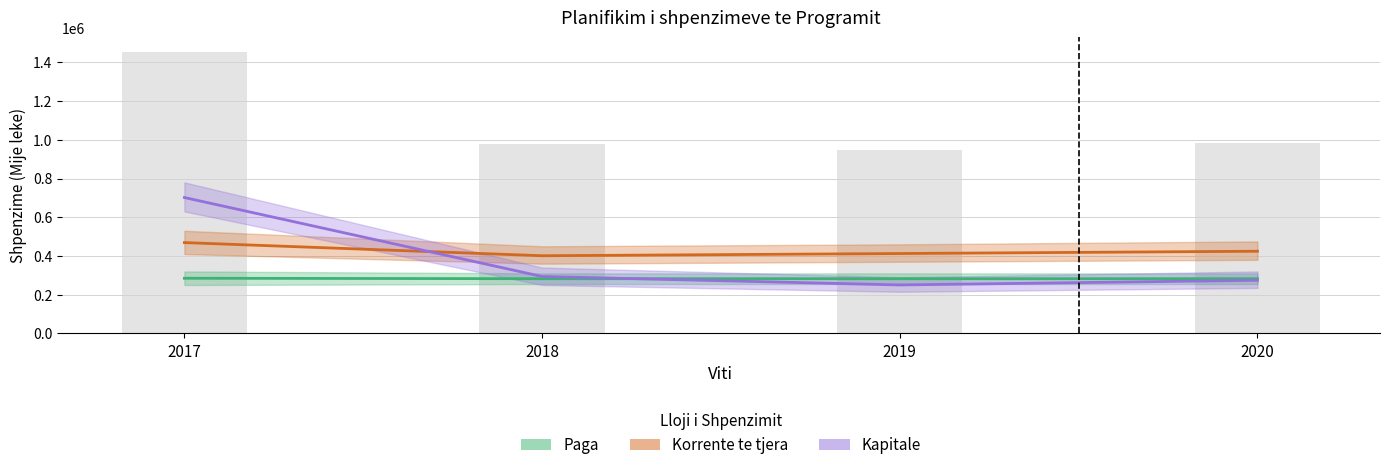

What is the average value of the Paga series?

283081